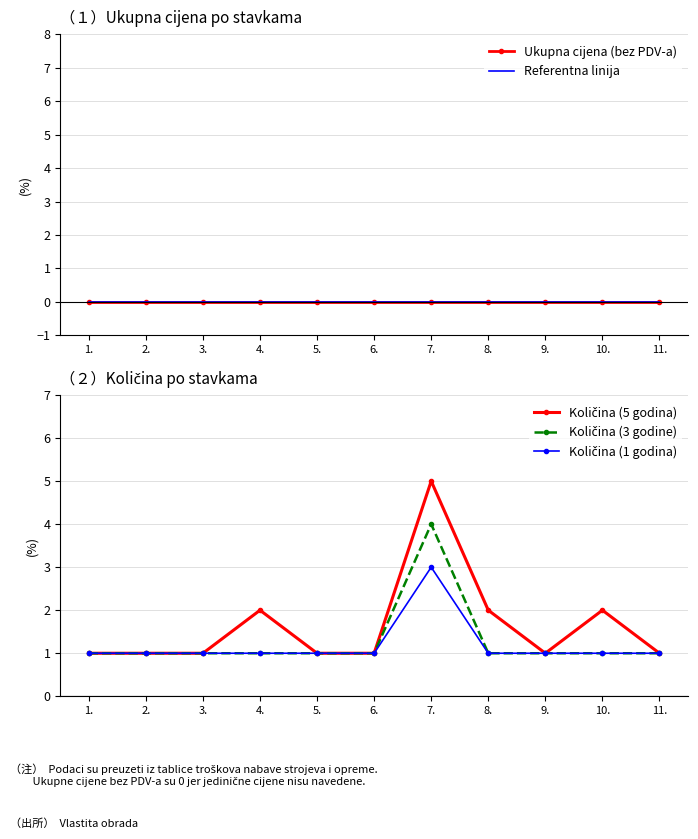

True or false: Količina (5 godina) has more than 2 interior local peaks.

True